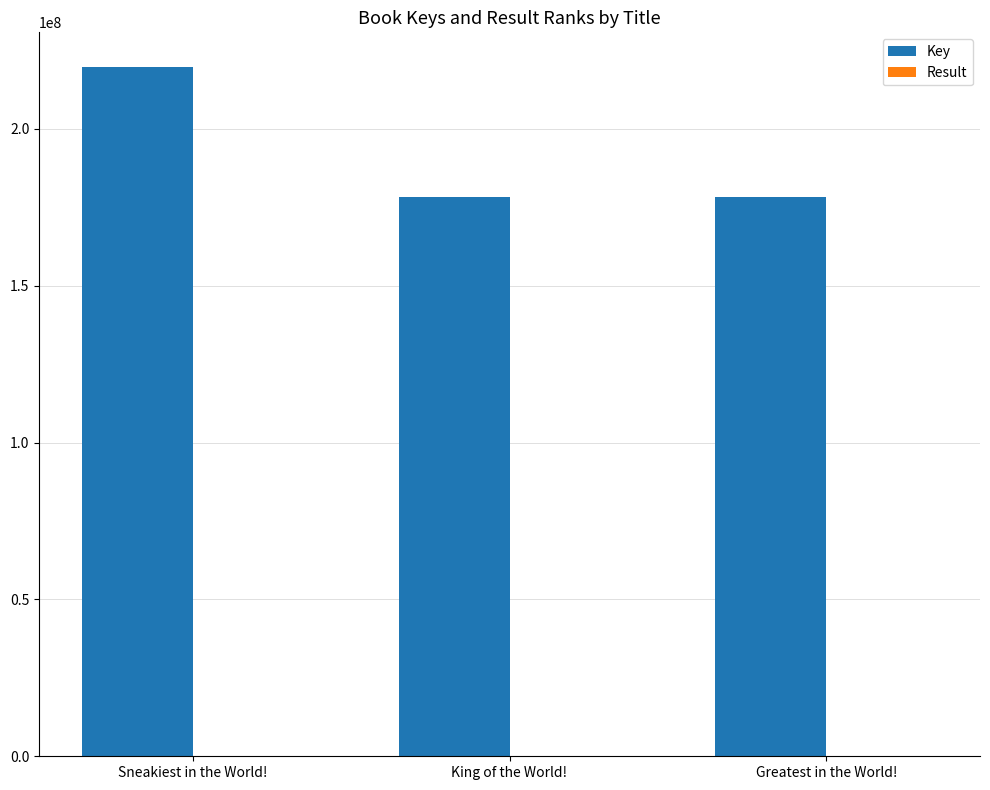

Are the bars horizontal?

No